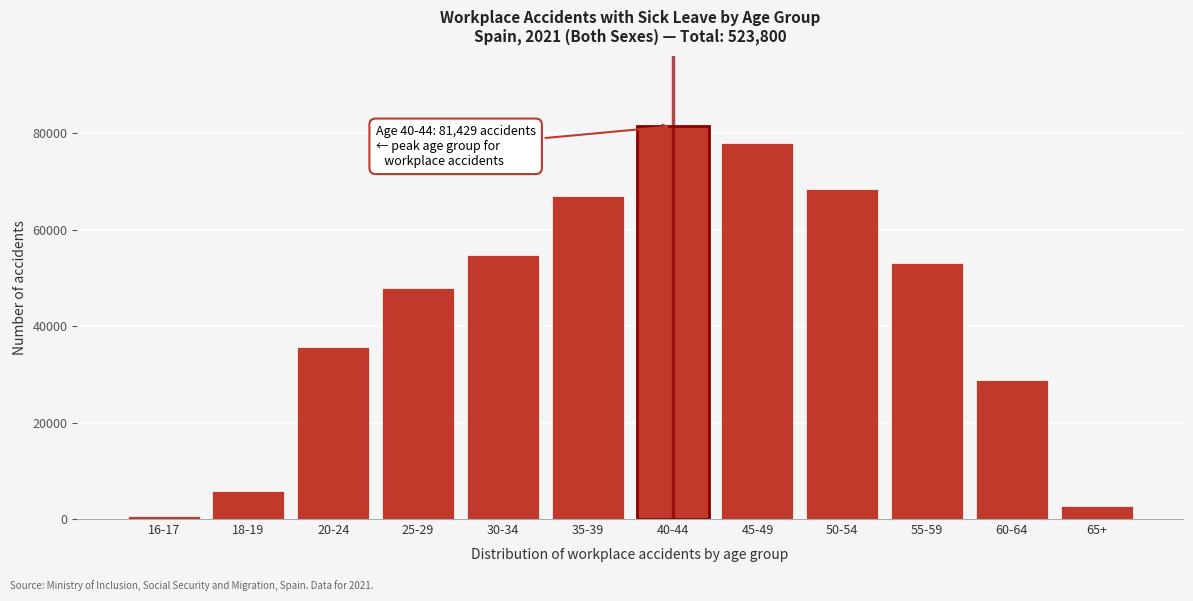

Reading left to right, list all the values displayed in this chart.

643	5789	35632	47820	54663	66956	81429	77929	68354	53079	28902	2604